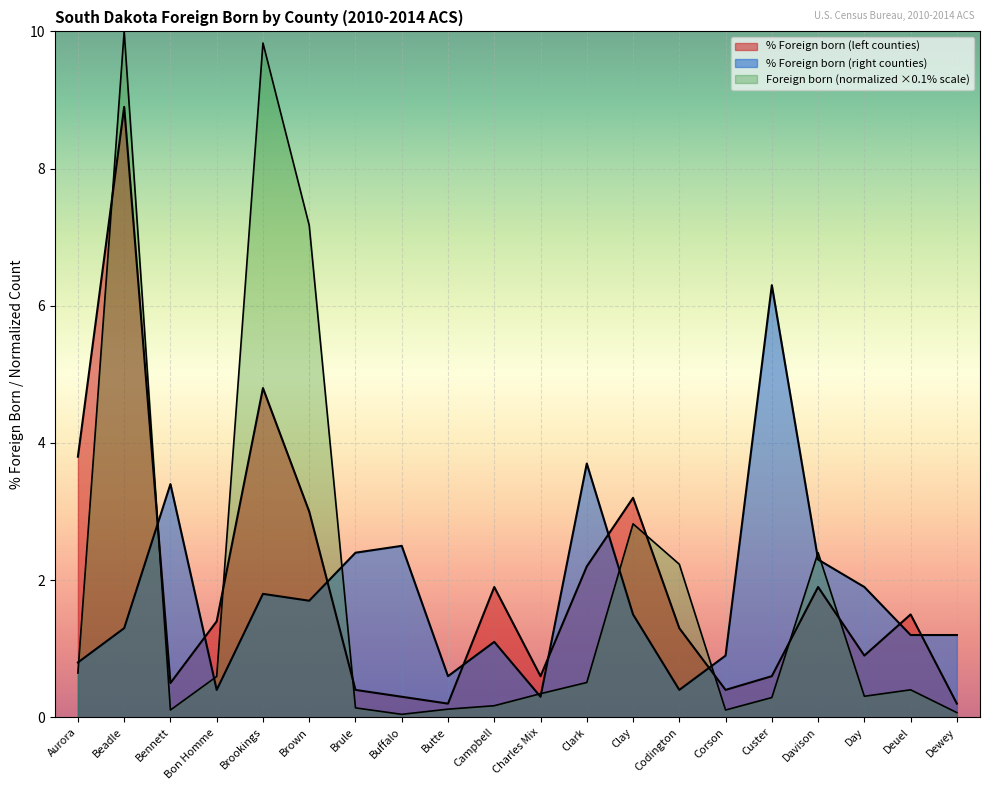

Does the chart display data point markers on the line(s)?

No